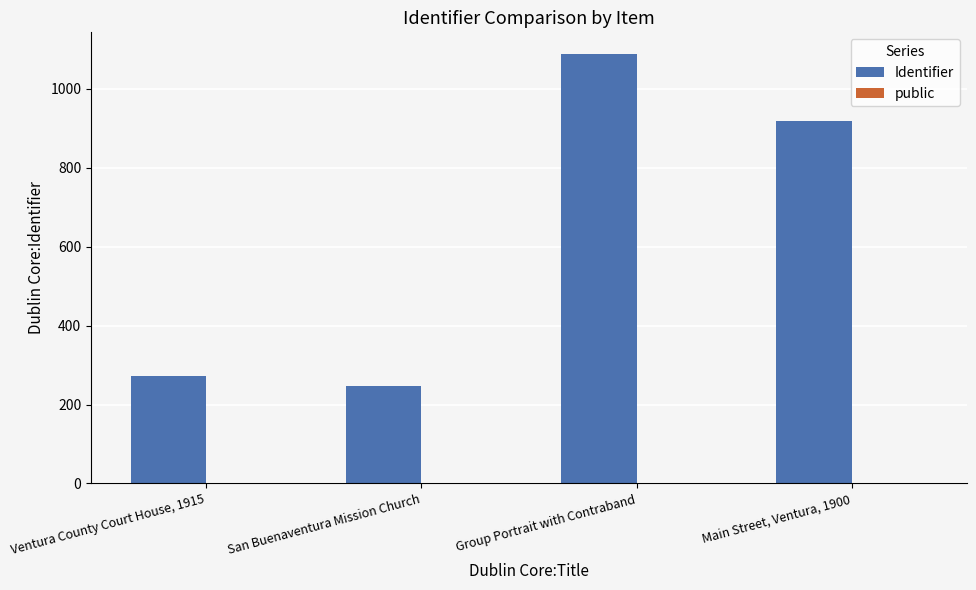

Which series changed the most between Ventura County Court House, 1915 and Group Portrait with Contraband?

Identifier